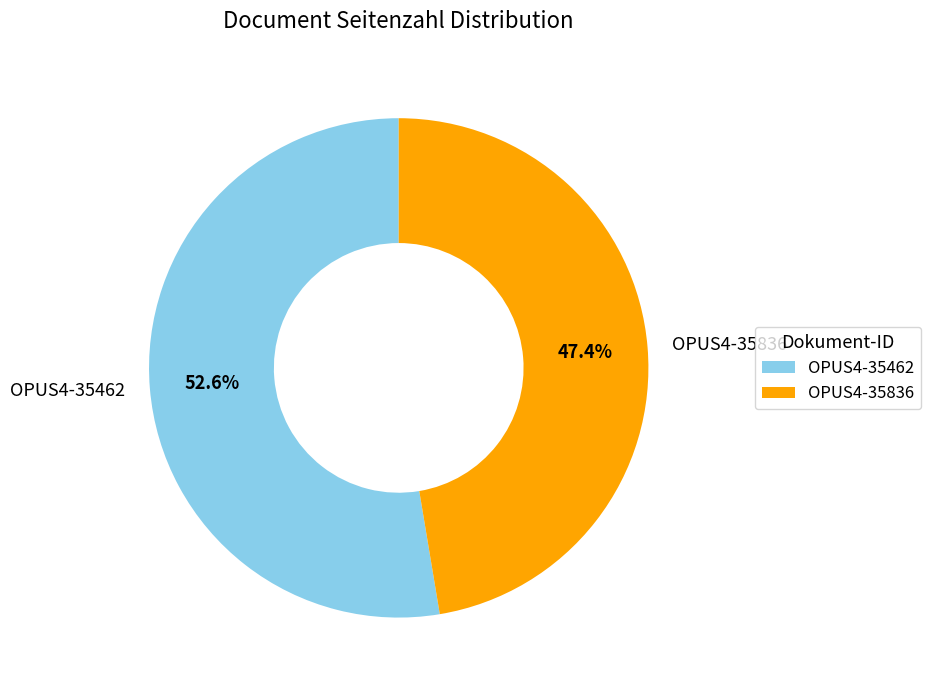

Is it true that OPUS4-35462 is 65% of the pie?

False